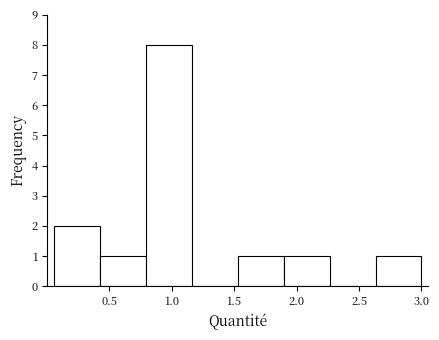

Reading left to right, transcribe this chart: for each bar, give the range it covers on the x-axis and its height. Neither the bar edges nor the heights are printed on the chart, so give them approximately, as read against the axes.

0.05 to 0.40: 2
0.40 to 0.80: 1
0.80 to 1.15: 8
1.15 to 1.55: 0
1.55 to 1.90: 1
1.90 to 2.25: 1
2.25 to 2.65: 0
2.65 to 3.00: 1